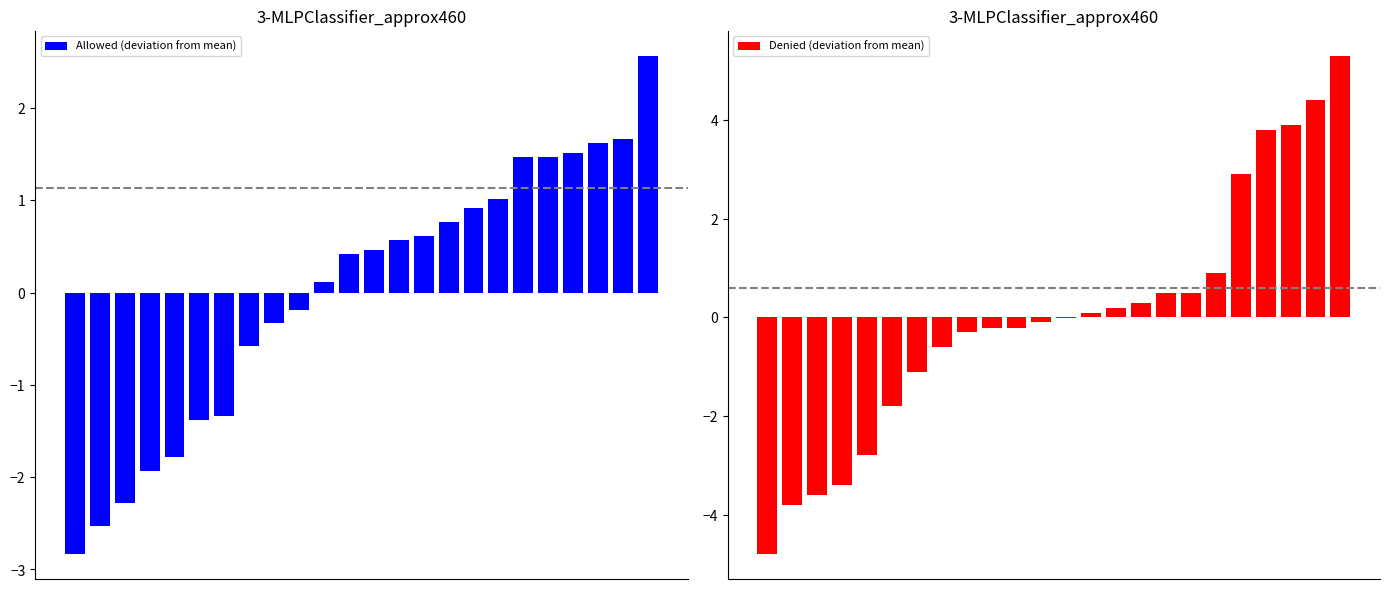

What is the value of the Allowed (deviation from mean) bar at the 18th from the left?

1.0